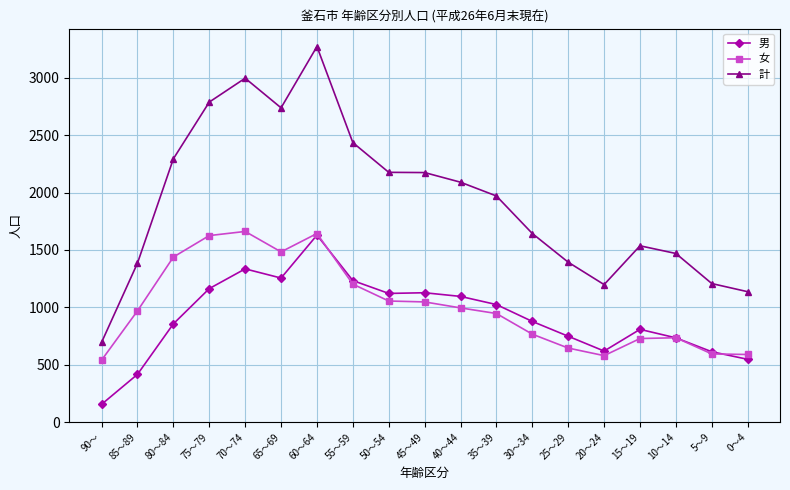

What is the lowest value of the 計 series?

695